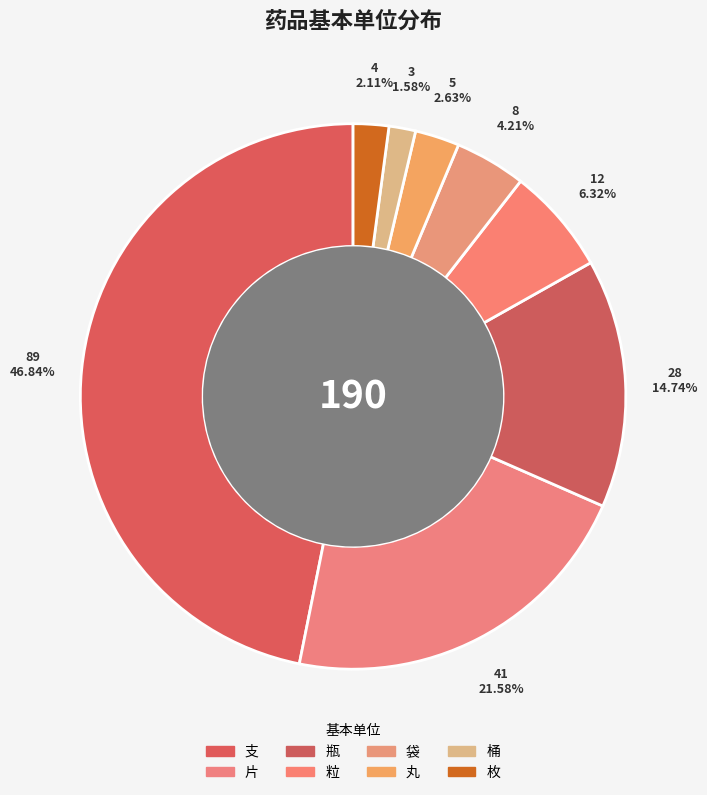

What percentage is the 片 slice, to the nearest percent?

22%